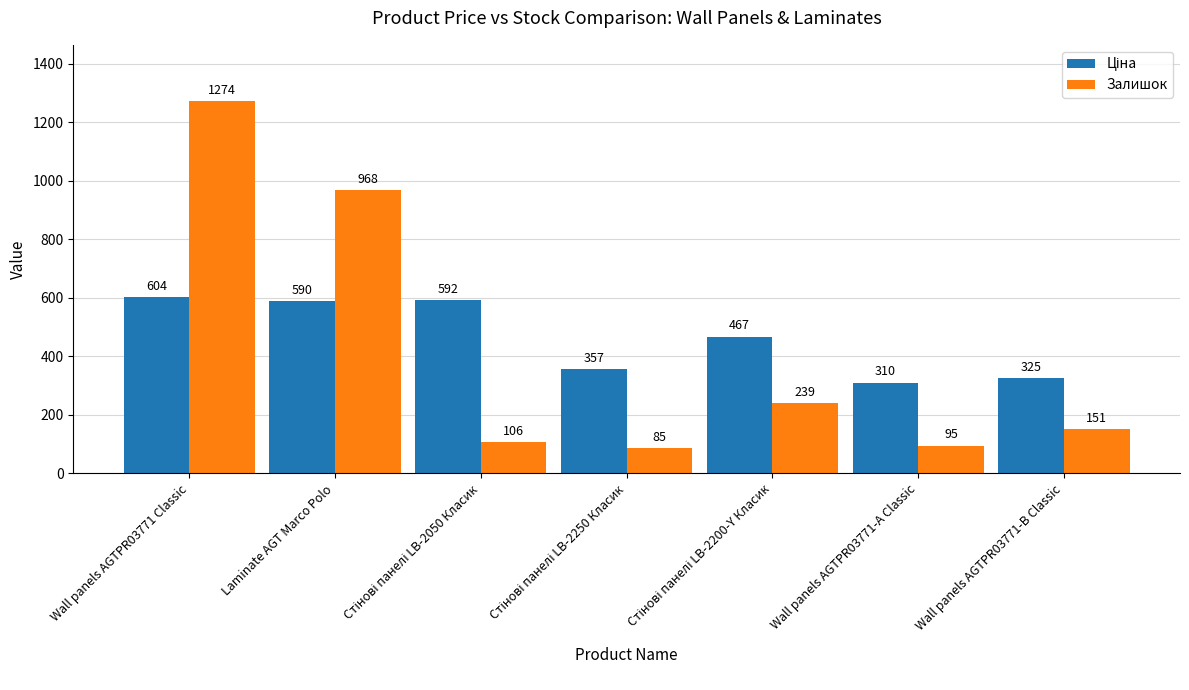

Which series has the widest spread of values?

Залишок